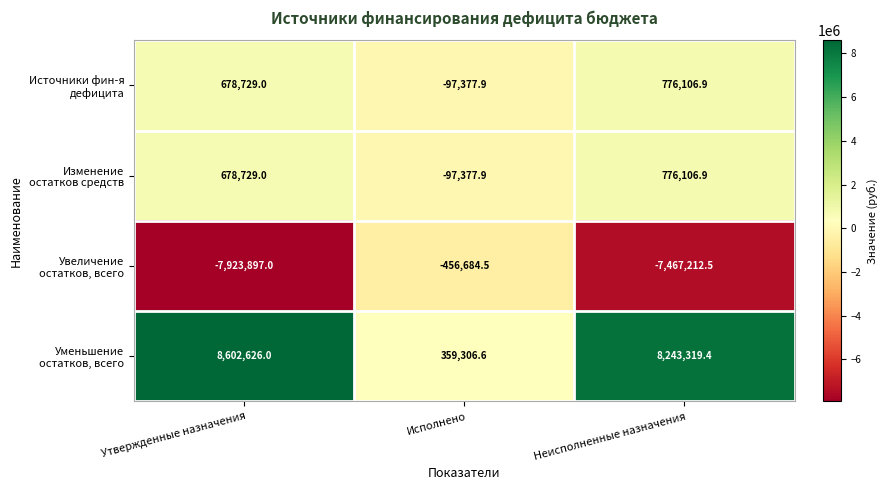

What is the total value across all series at Неисполненные назначения?

2328320.7